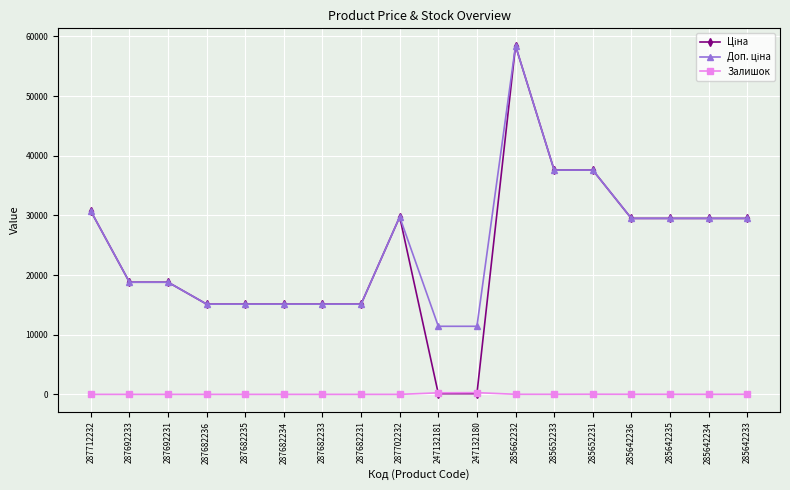

At how many categories does at least one series exceed 46320?

1